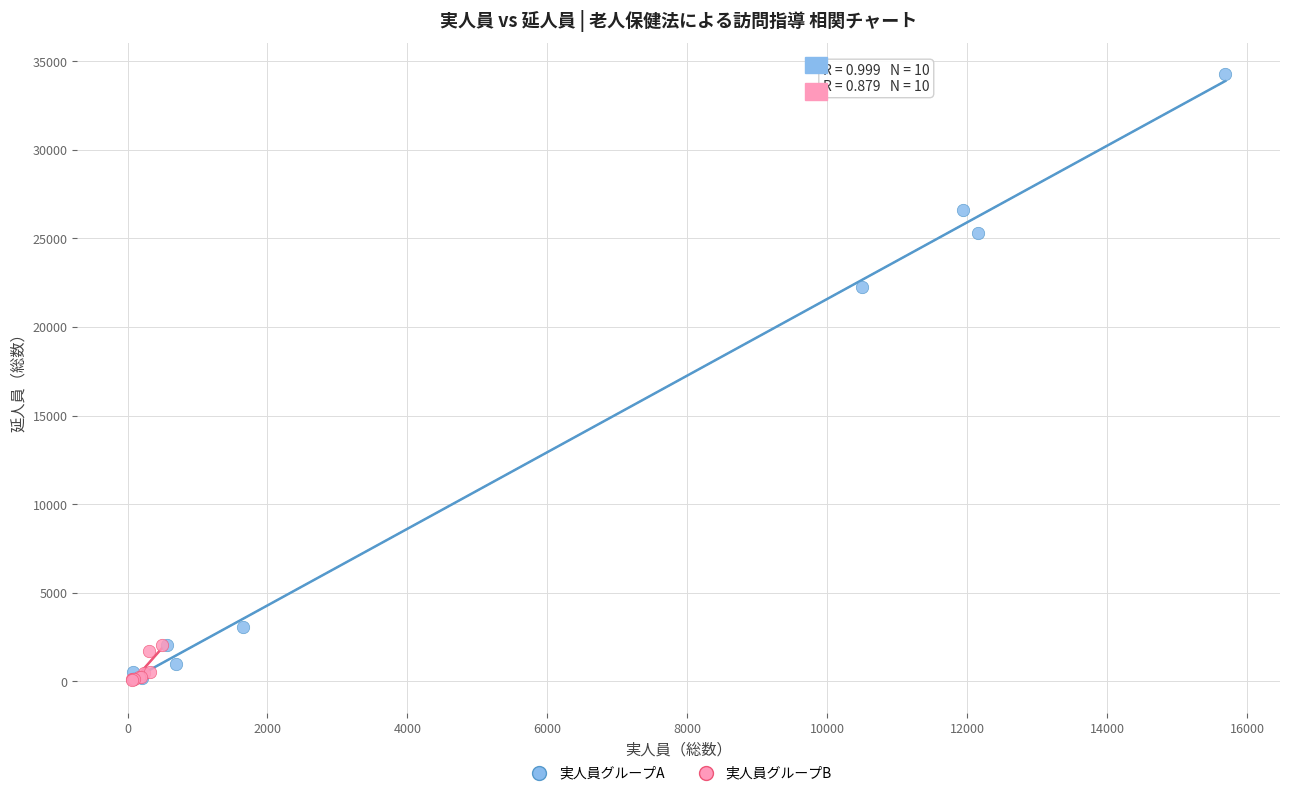

Which series has the widest spread of Y values?

実人員グループA